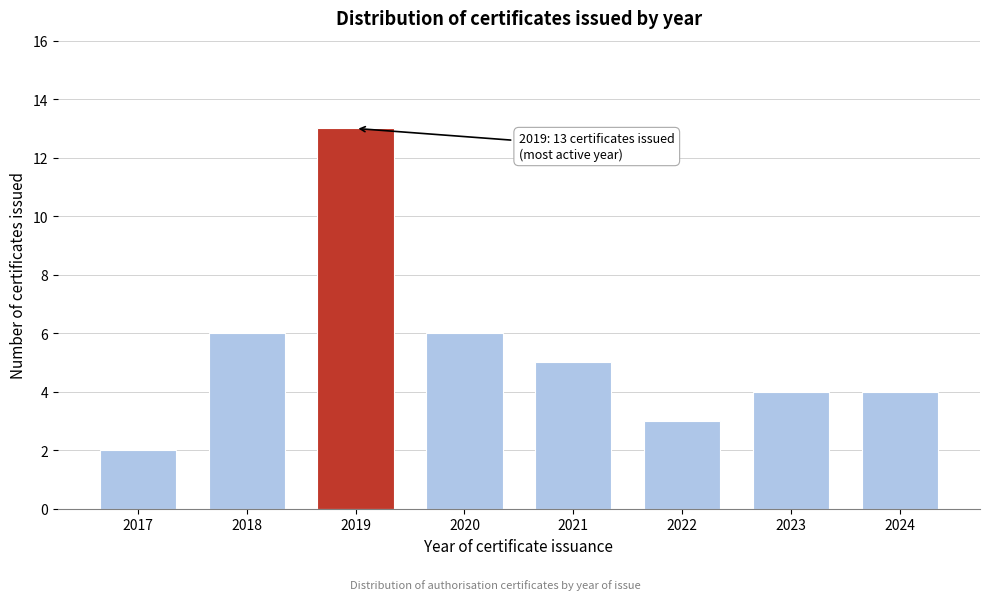

Reading left to right, what are all the values shown in this chart?

2017=2	2018=6	2019=13	2020=6	2021=5	2022=3	2023=4	2024=4